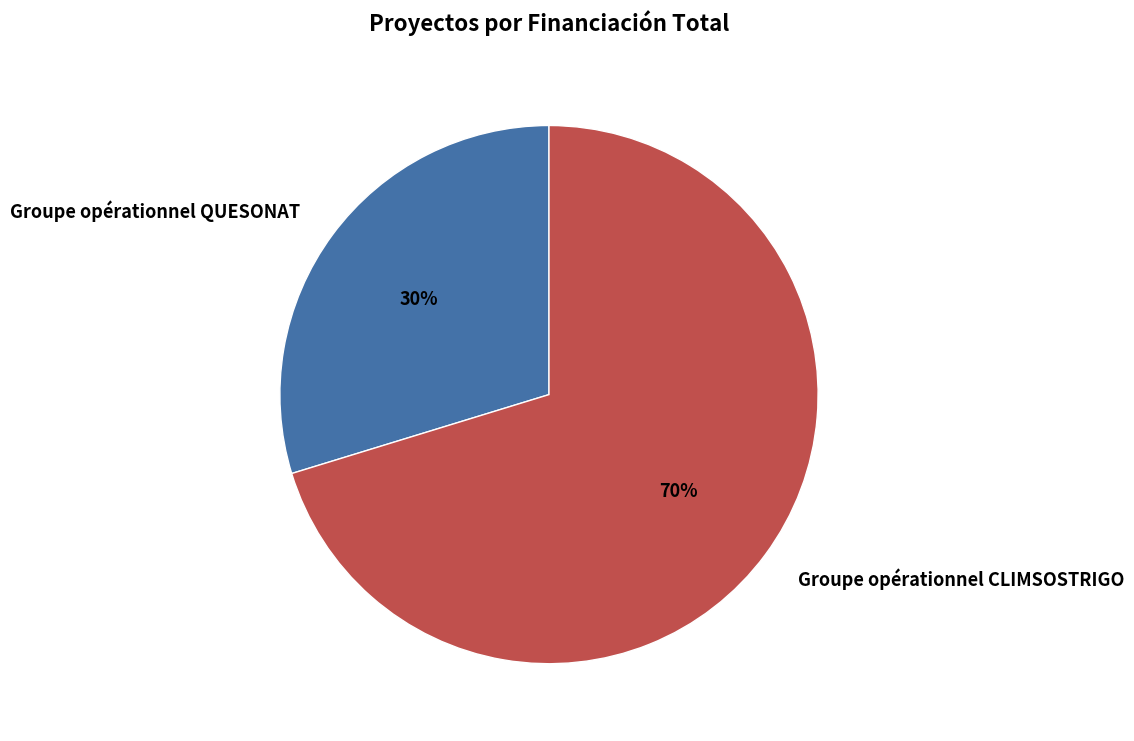

The Groupe opérationnel CLIMSOSTRIGO slice represents 63% of the pie. True or false?

False